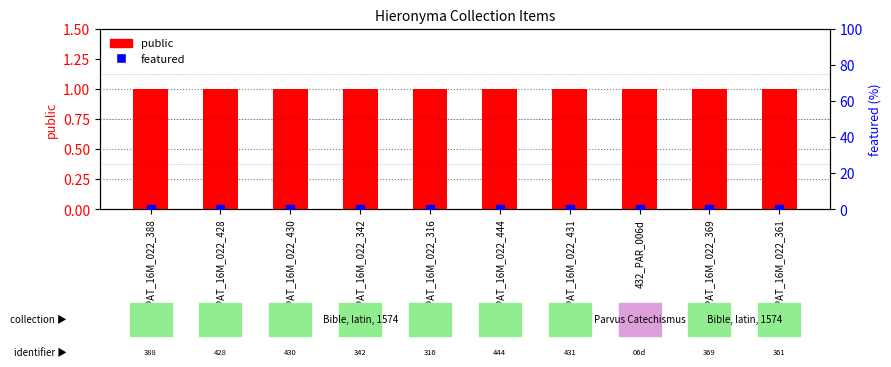

Is the value of public at PAT_16M_022_342 greater than the value of featured at PAT_16M_022_430?

Yes